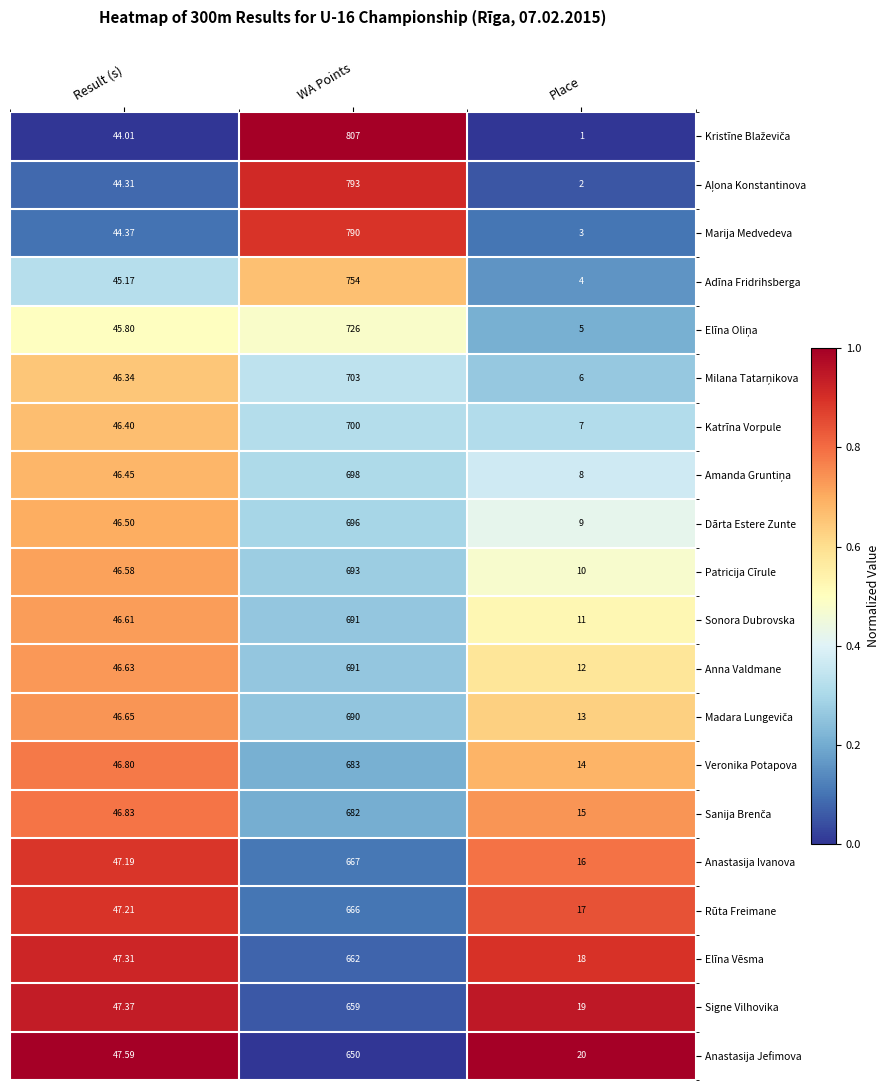

At which category is the sum across all series the highest?

WA Points